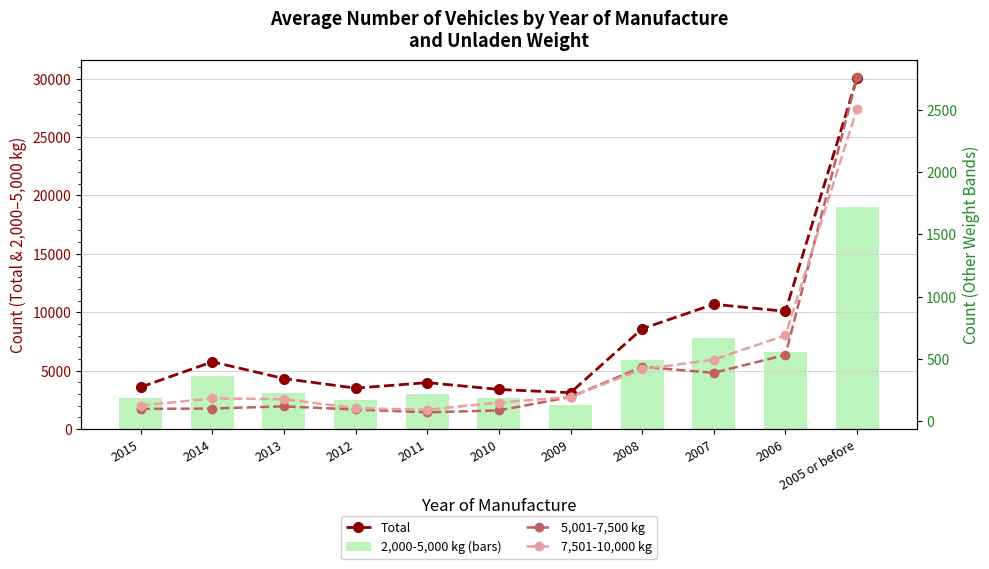

Reading left to right, transcribe all the data shown in this chart.

Total: 3597	5759	4326	3507	3980	3394	3118	8589	10688	10082	30053
2,000-5,000 kg (bars): 2636	4536	3094	2509	3002	2646	2065	5937	7799	6586	19020
5,001-7,500 kg: 97	100	117	92	69	85	192	435	387	531	2764
7,501-10,000 kg: 124	181	175	103	90	148	192	416	493	688	2511